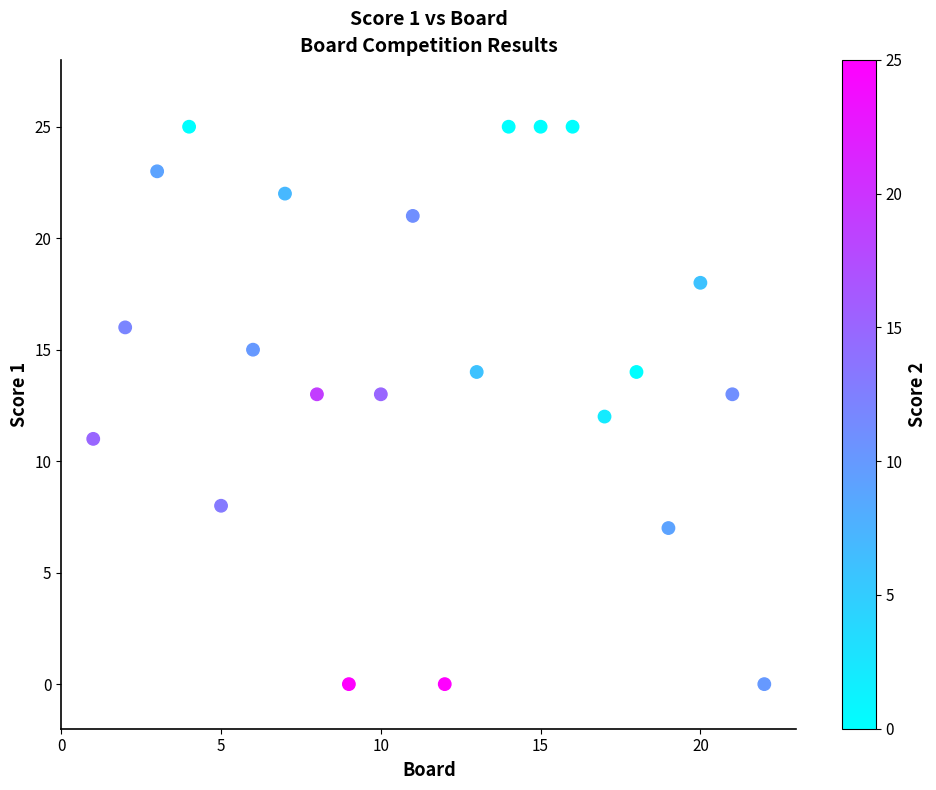

What is the range of X values (max minus min)?

21